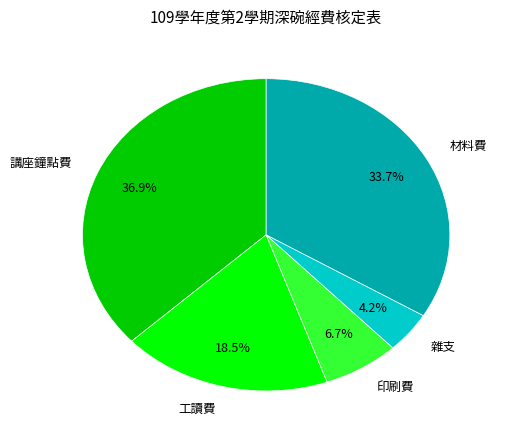

What percentage is the 印刷費 slice, to the nearest percent?

7%